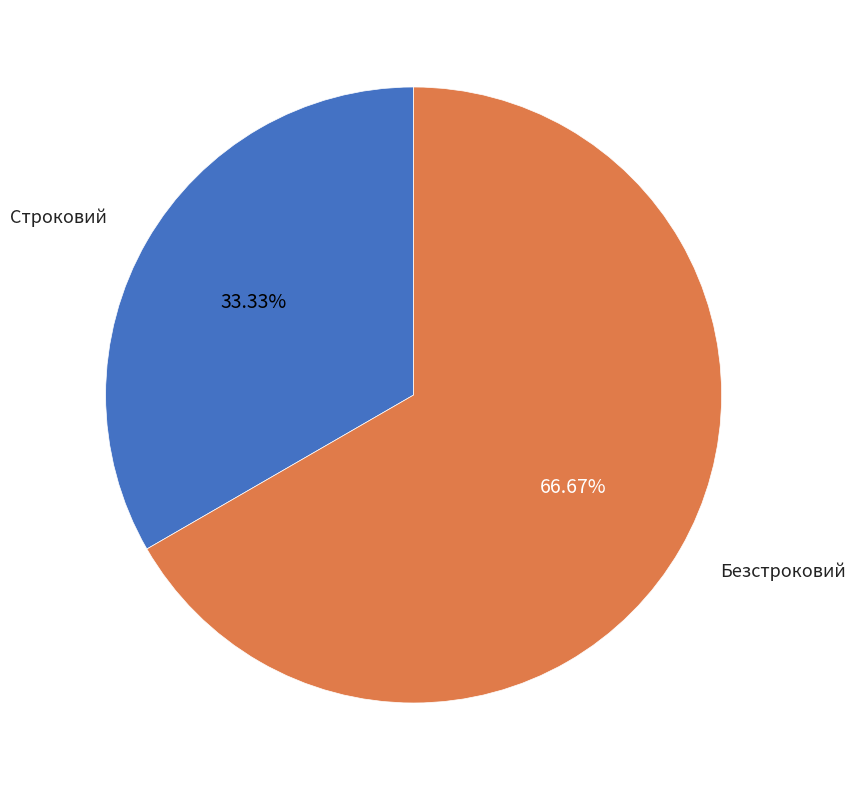

How many slices are in this pie chart?

2